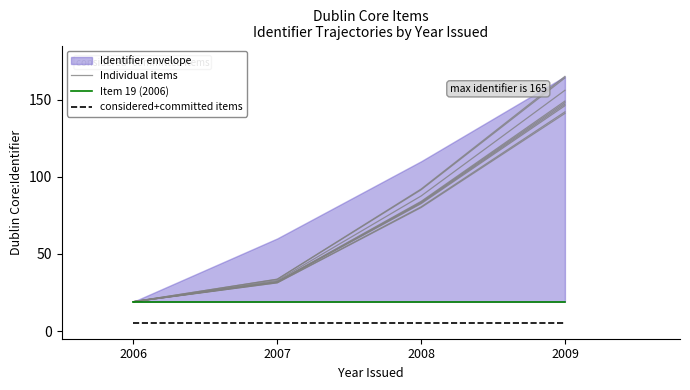

True or false: considered+committed items has more than 0 interior local peaks.

False